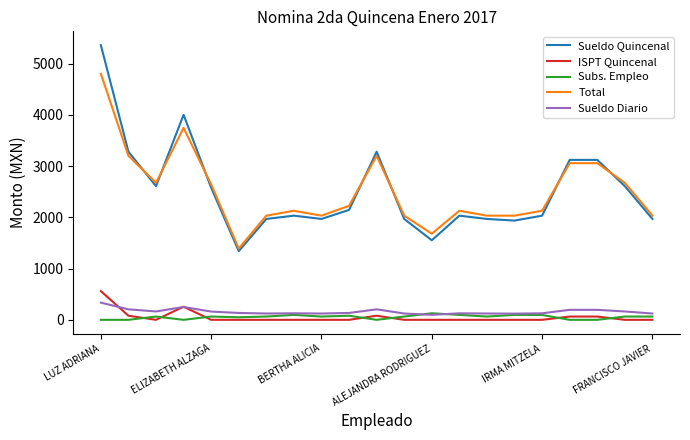

True or false: ISPT Quincenal and Sueldo Quincenal cross at least once.

False